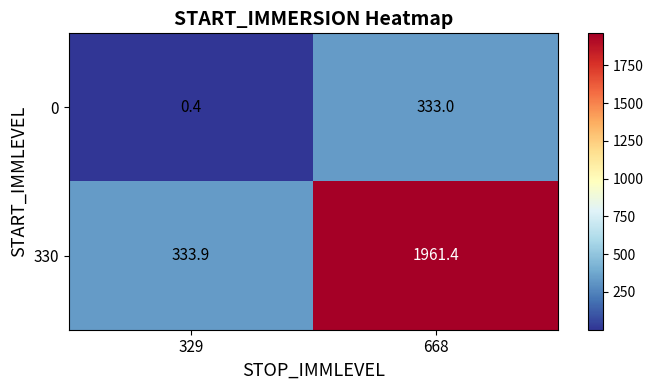

Reading right to left, transcribe all the data shown in this chart.

0: 668=333.0	329=0.4
330: 668=1961.4	329=333.9